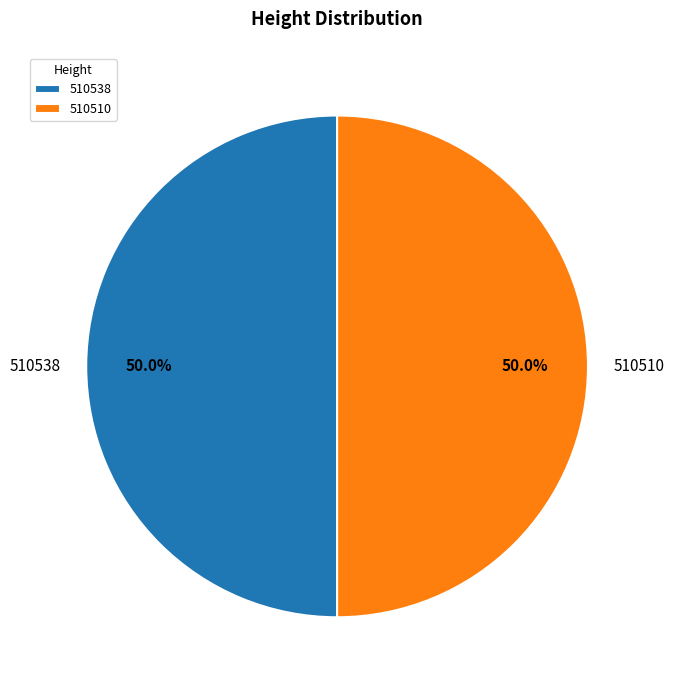

Combined, do 510510 and 510538 account for over 50%?

Yes